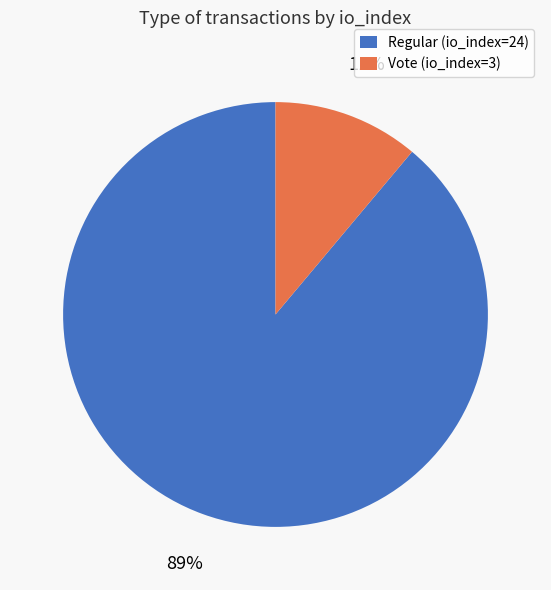

Is it true that Vote (io_index=3) is 11% of the pie?

True